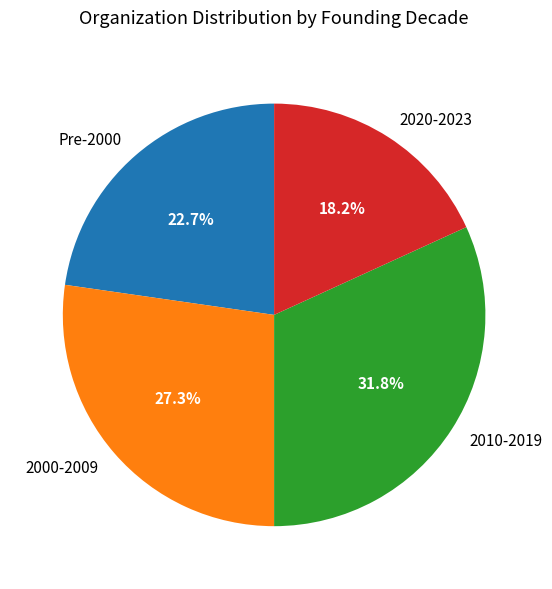

Which has a higher value, 2000-2009 or 2010-2019?

2010-2019